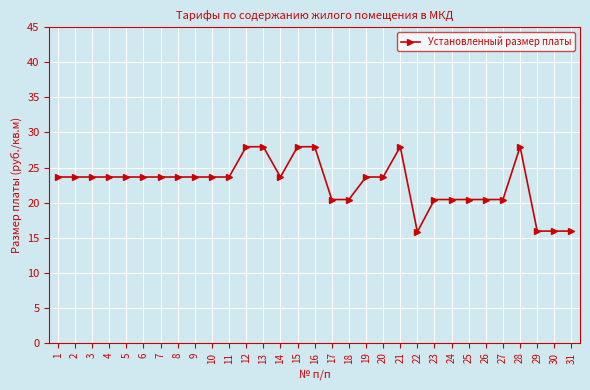

What is the average value?

22.8